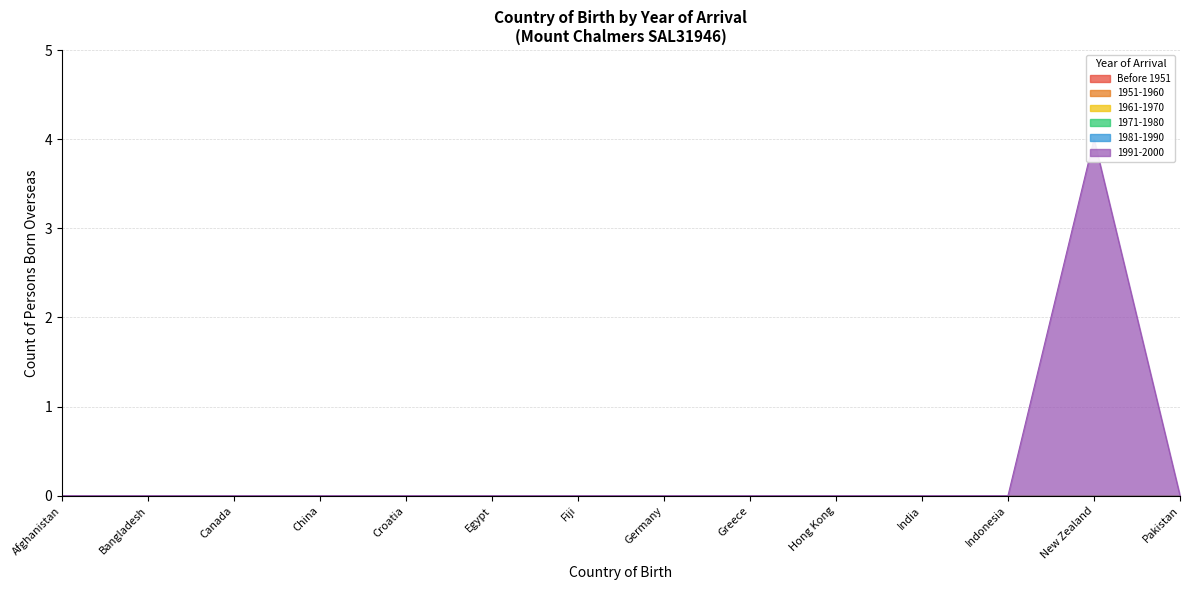

How many lines are shown in the chart?

6